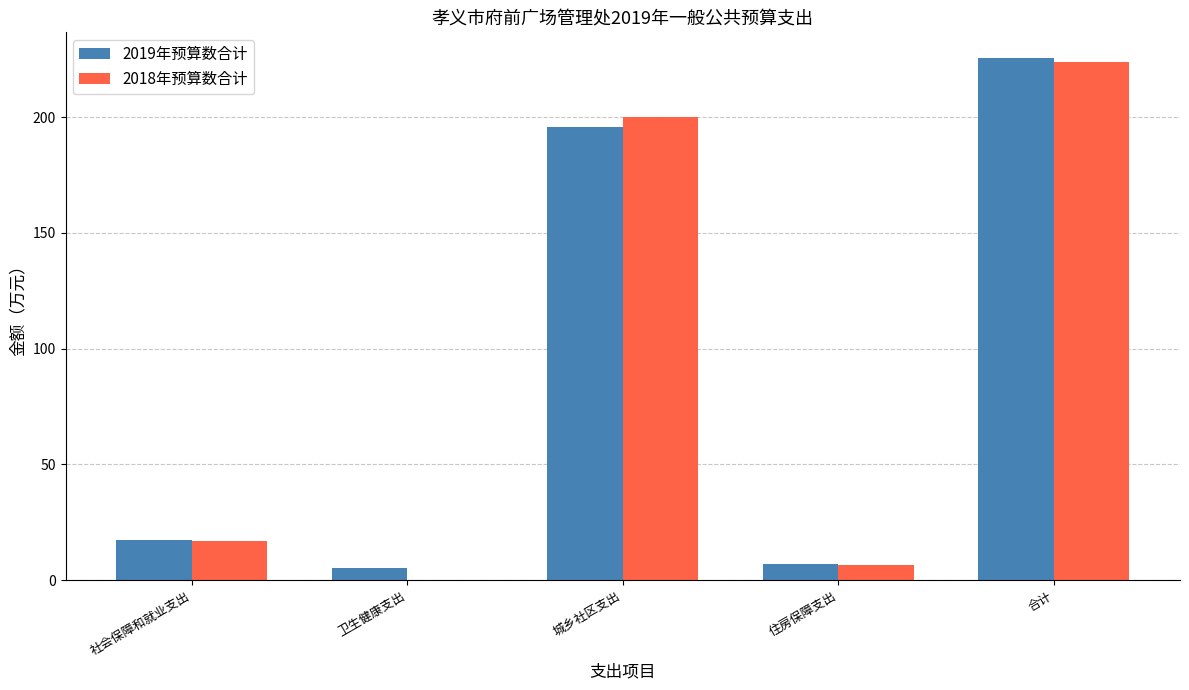

What is the sum of the 2018年预算数合计 values at 住房保障支出 and 城乡社区支出?

206.7